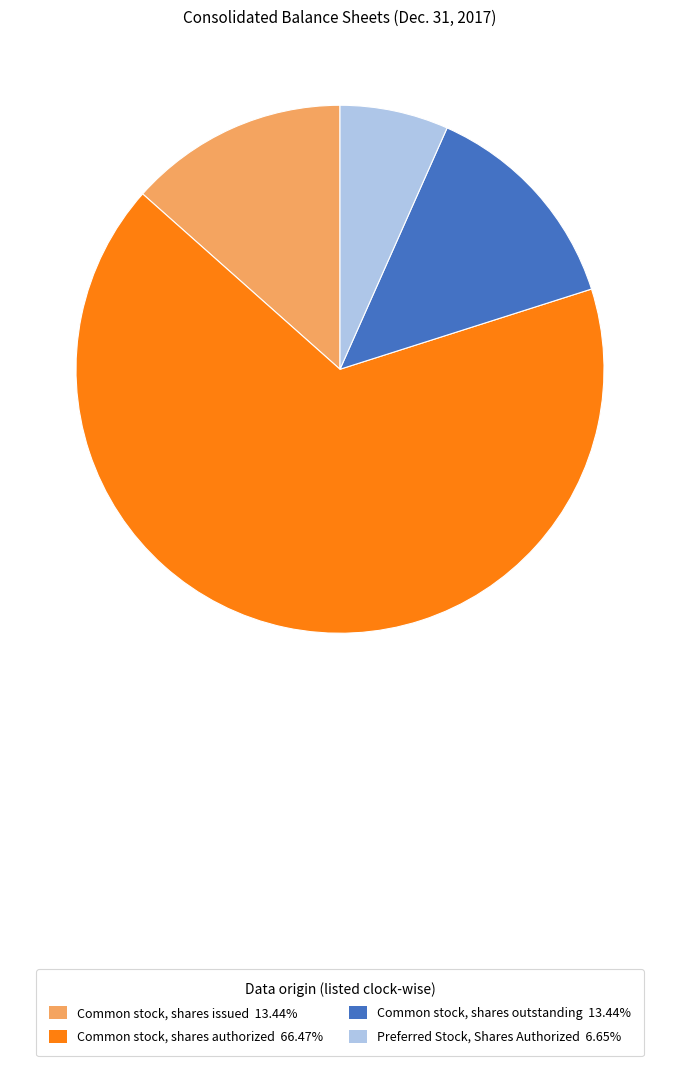

Combined, do Common stock, shares issued 13.44% and Common stock, shares outstanding 13.44% account for over 50%?

No